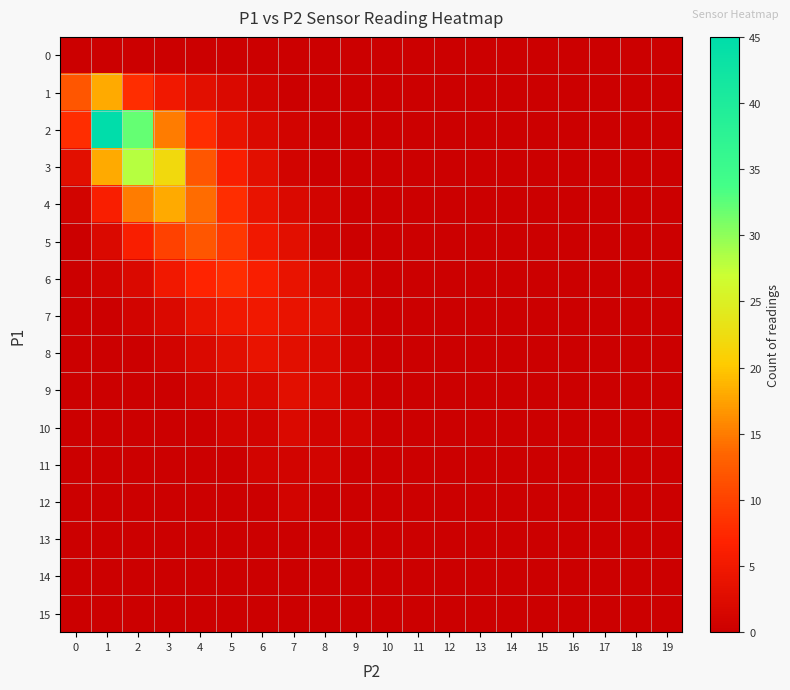

List the series in order of their peak value, highest first.

2, 3, 1, 4, 5, 6, 7, 8, 9, 10, 11, 12, 0, 13, 14, 15